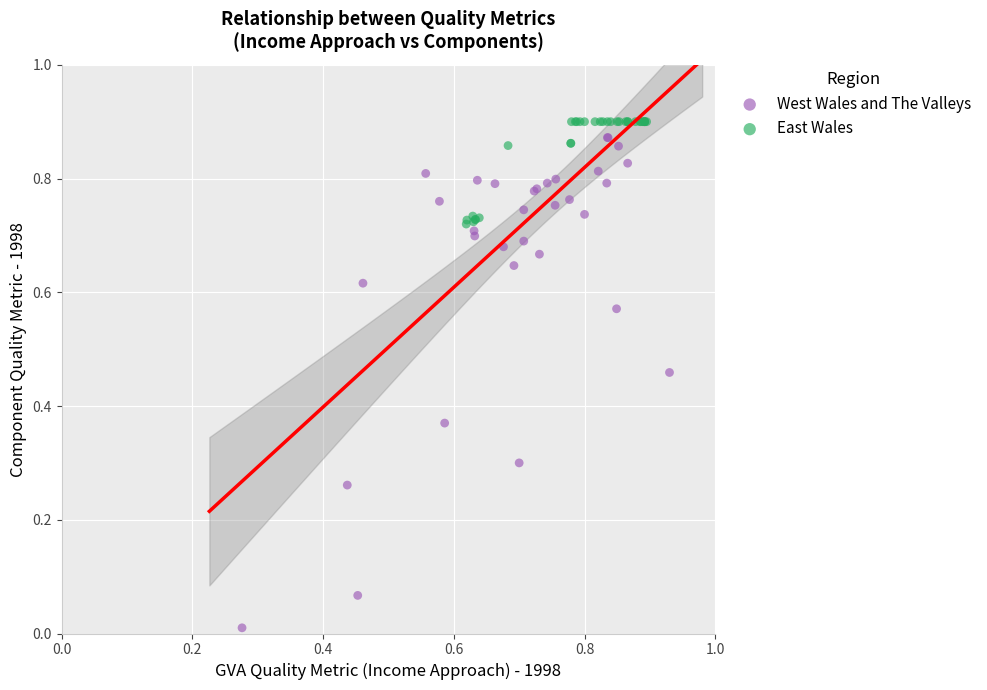

Which series contains the lowest Y value?

West Wales and The Valleys